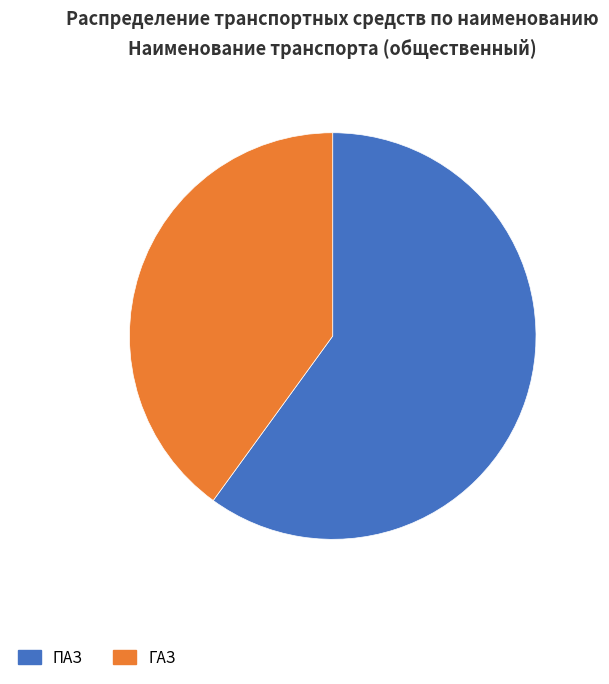

Which category has the biggest portion of the pie?

ПАЗ